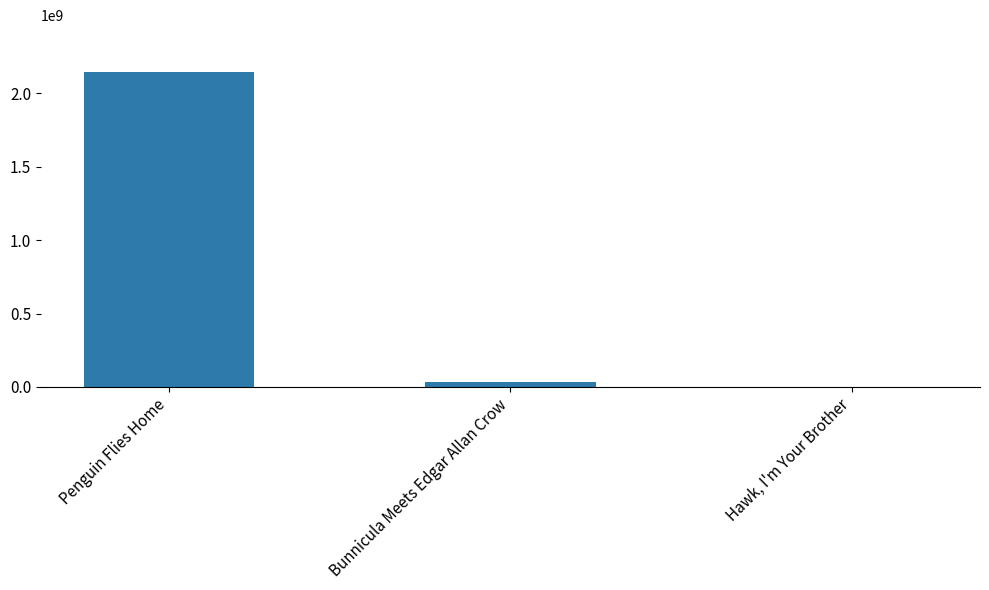

What is the average value?

725583643